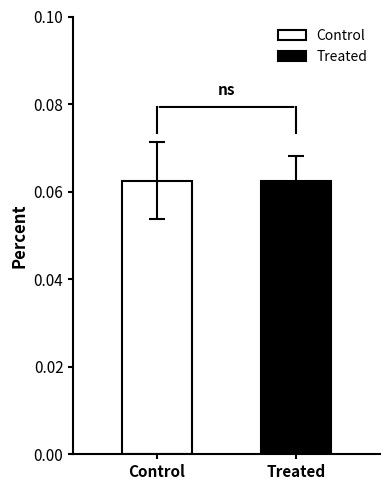

Which series has the largest range (max minus min)?

Control